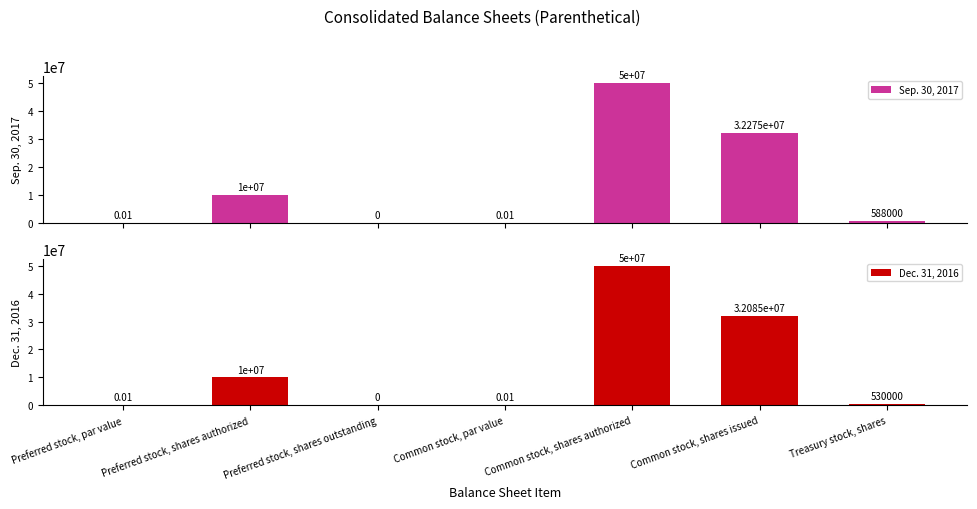

The Sep. 30, 2017 series shows 50000000.0 at Common stock, shares authorized. True or false?

True